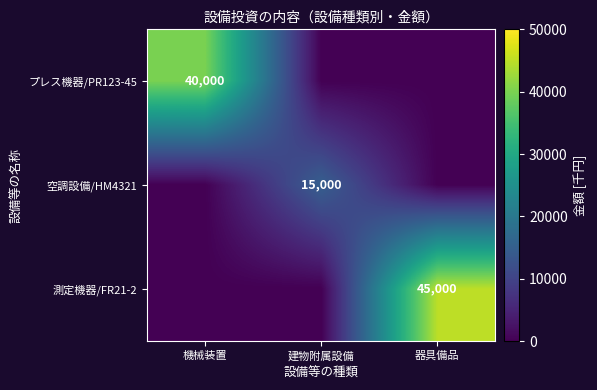

List the series in order of their overall mean, highest first.

測定機器/FR21-2, プレス機器/PR123-45, 空調設備/HM4321